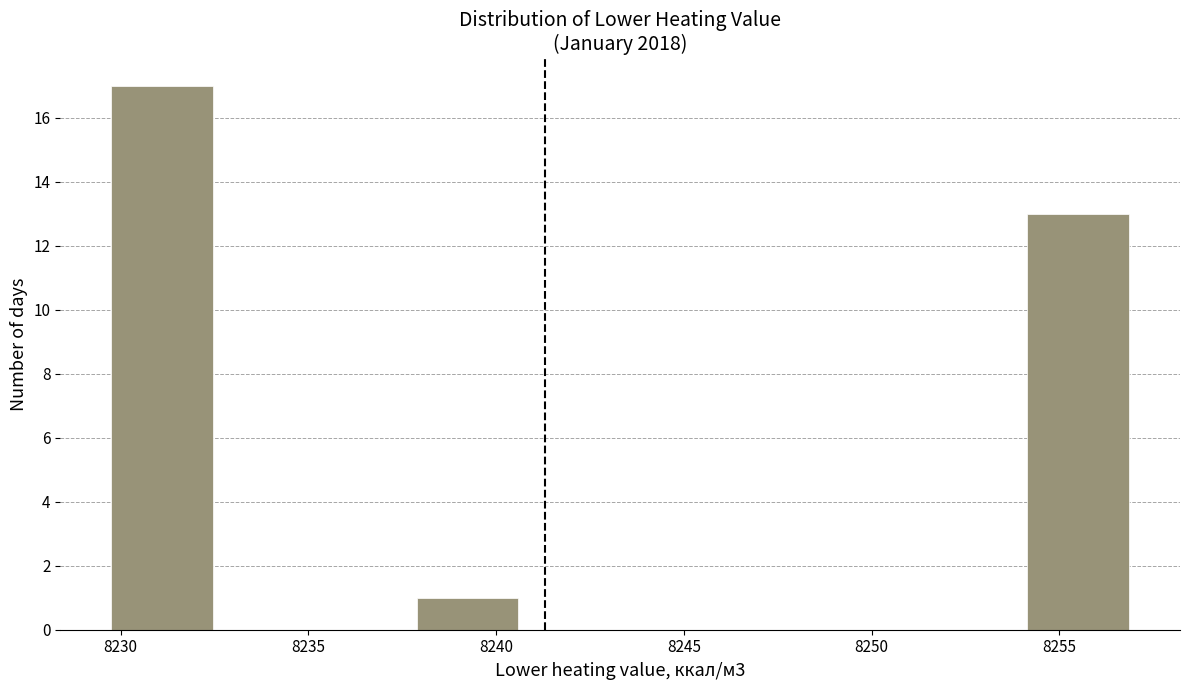

Reading left to right, list every bar in this chart as the range it spans on the x-axis followed by its height. Neither the bar edges nor the heights are printed on the chart, so give them approximately, as read against the axes.

8229.5 to 8232.5: 17
8232.5 to 8235.0: 0
8235.0 to 8238.0: 0
8238.0 to 8240.5: 1
8240.5 to 8243.5: 0
8243.5 to 8246.0: 0
8246.0 to 8248.5: 0
8248.5 to 8251.5: 0
8251.5 to 8254.0: 0
8254.0 to 8257.0: 13